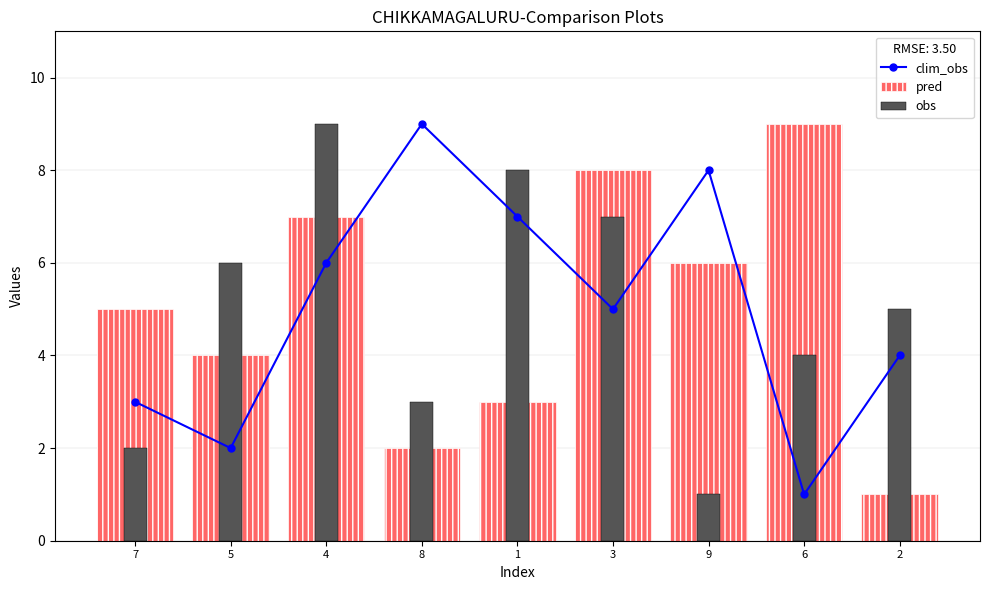

What is the label of the 8th bar from the left?

6